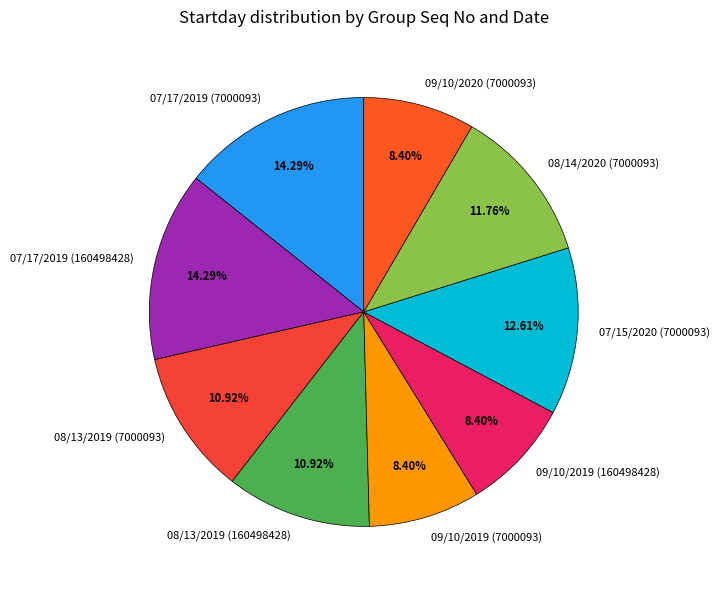

Is 08/13/2019 (160498428) the majority of the pie?

No